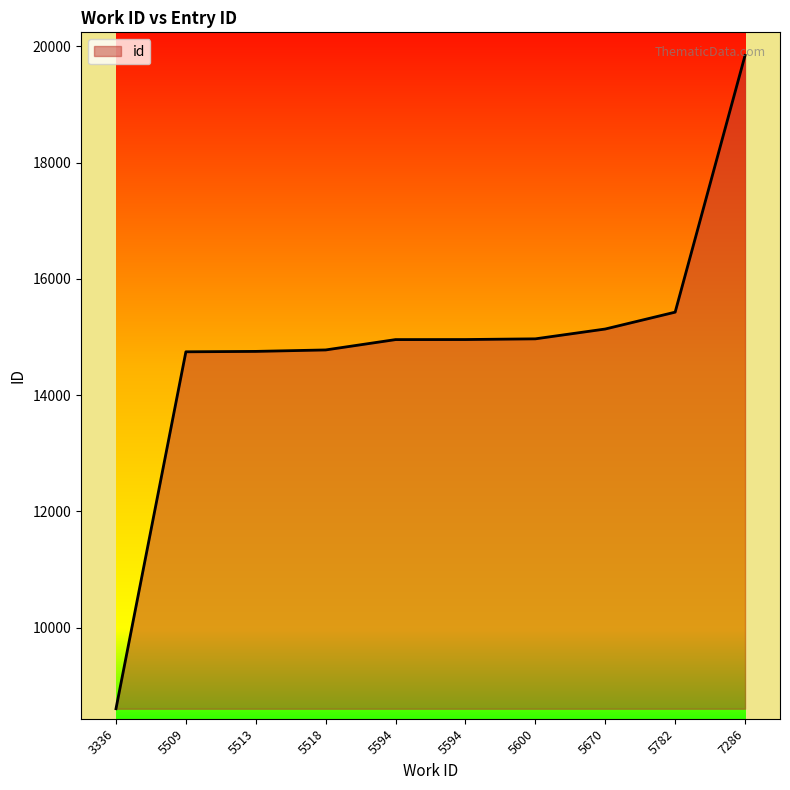

What is the value of the 5th point from the left?

14956